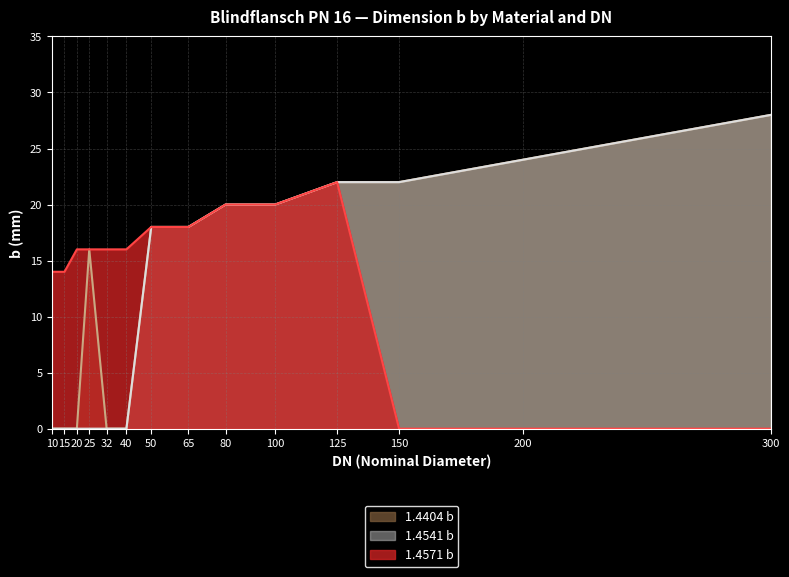

How many data points in 1.4541 b are above 18?

6